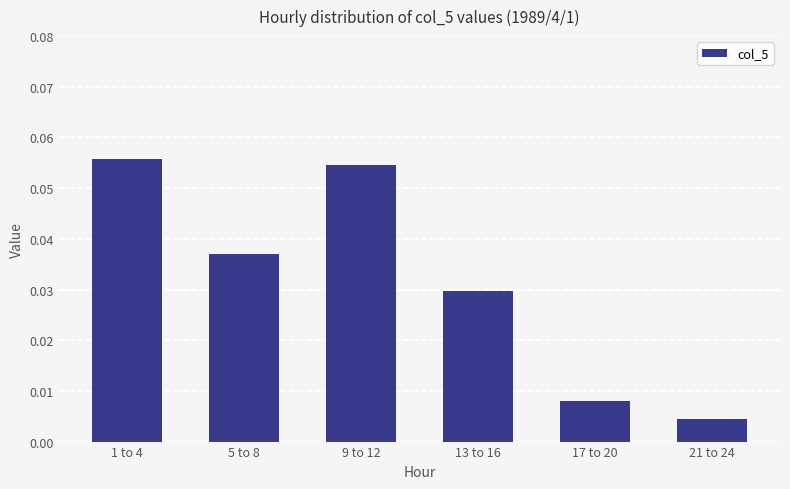

Which has a higher value, 13 to 16 or 9 to 12?

9 to 12